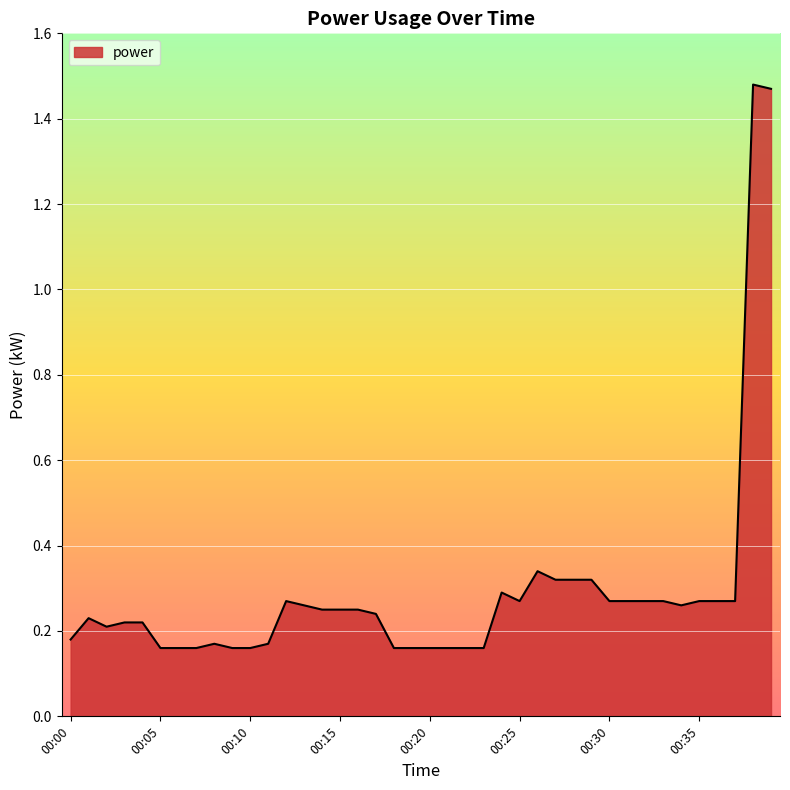

What is the difference between the maximum and minimum values?

1.3